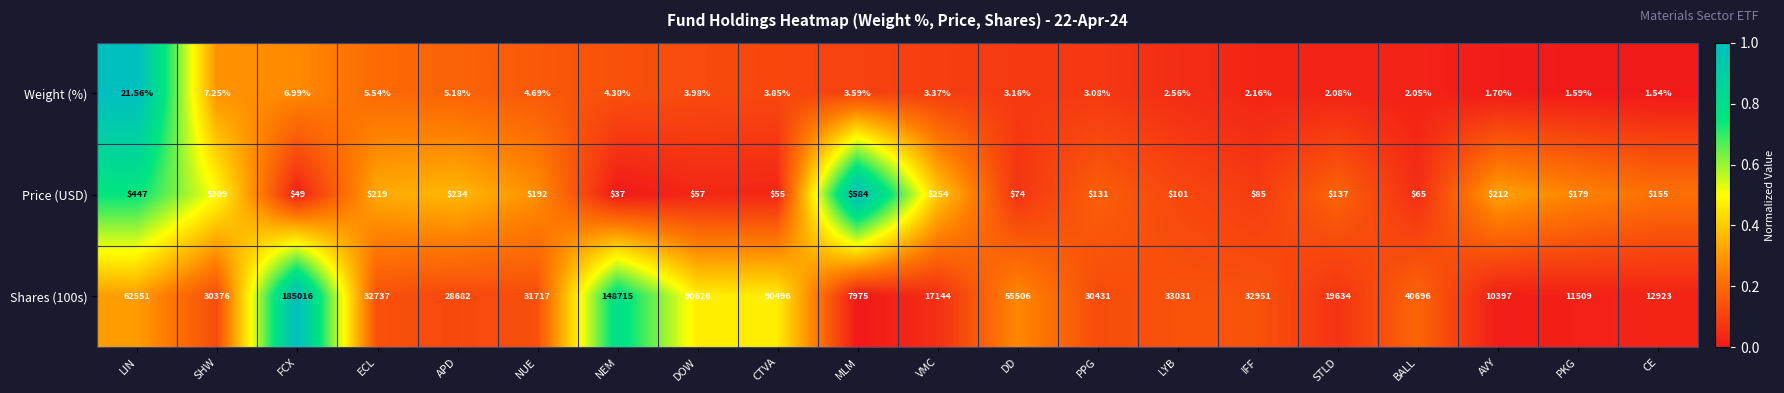

Where is Price (USD) nearest to the value 310?

SHW